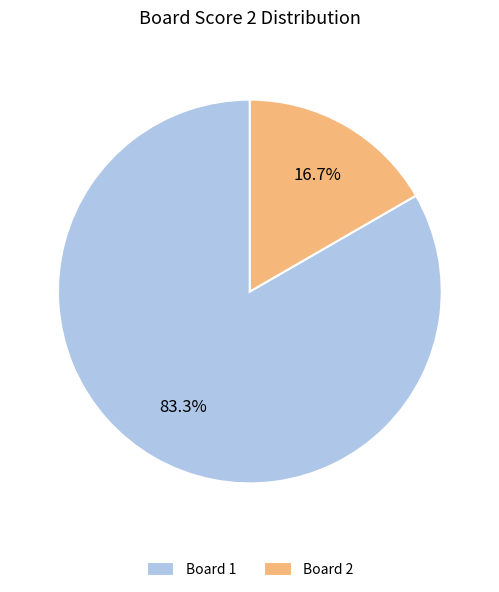

What is the largest slice in the pie chart?

Board 1